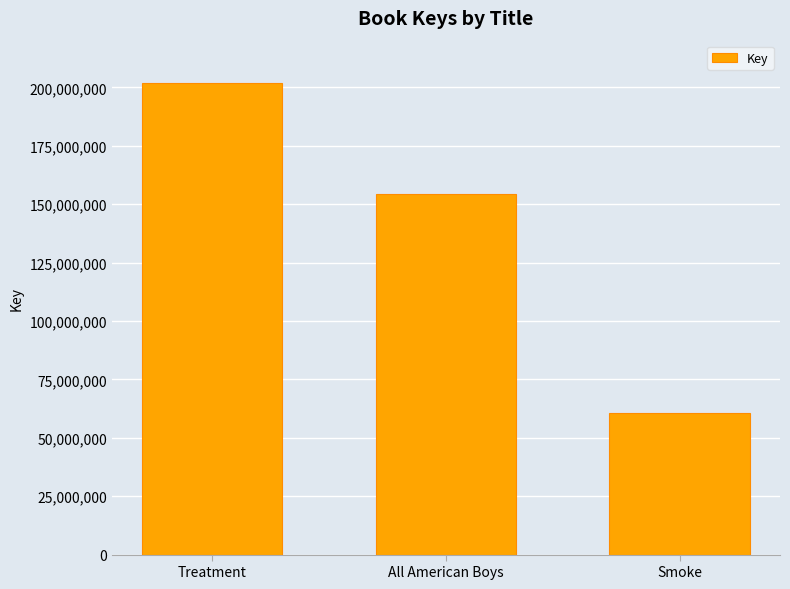

What is the label of the 3rd bar from the left?

Smoke